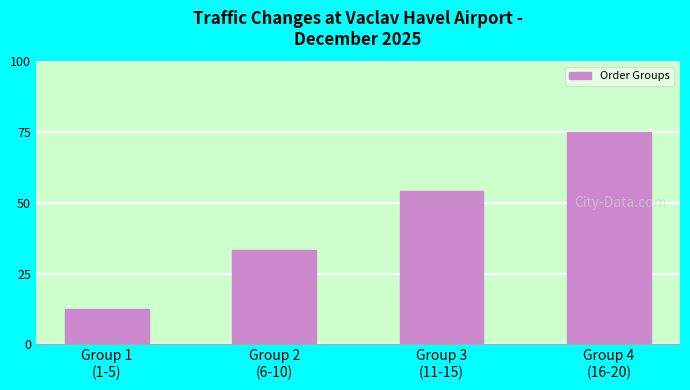

How many bars are there in total?

4